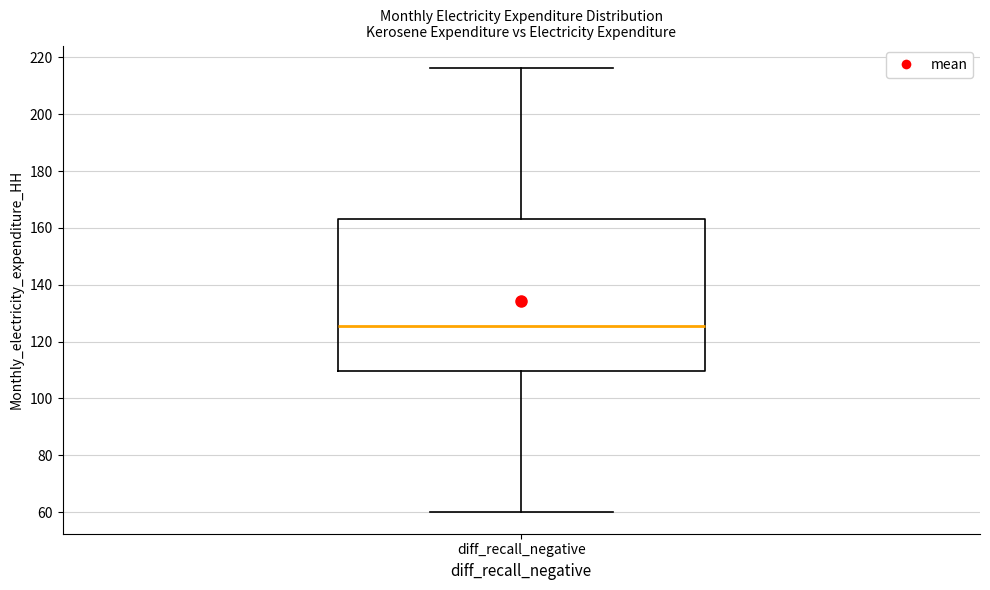

Where does the lower whisker of the box for diff_recall_negative end on the y-axis? The values are not printed on the chart, so give them approximately, as read against the axis.

60